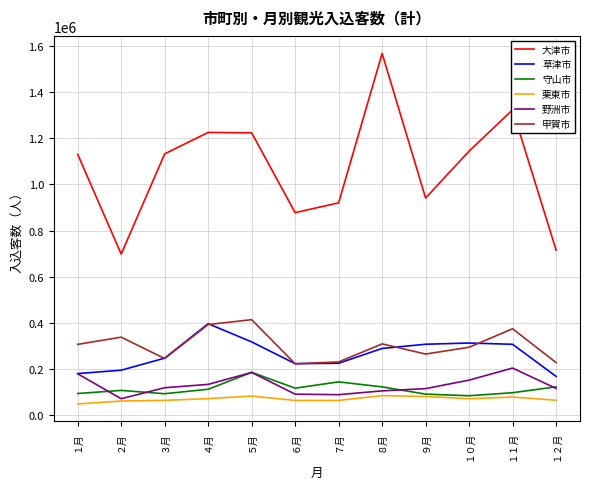

The value of 野洲市 at ９月 is 63341. True or false?

False